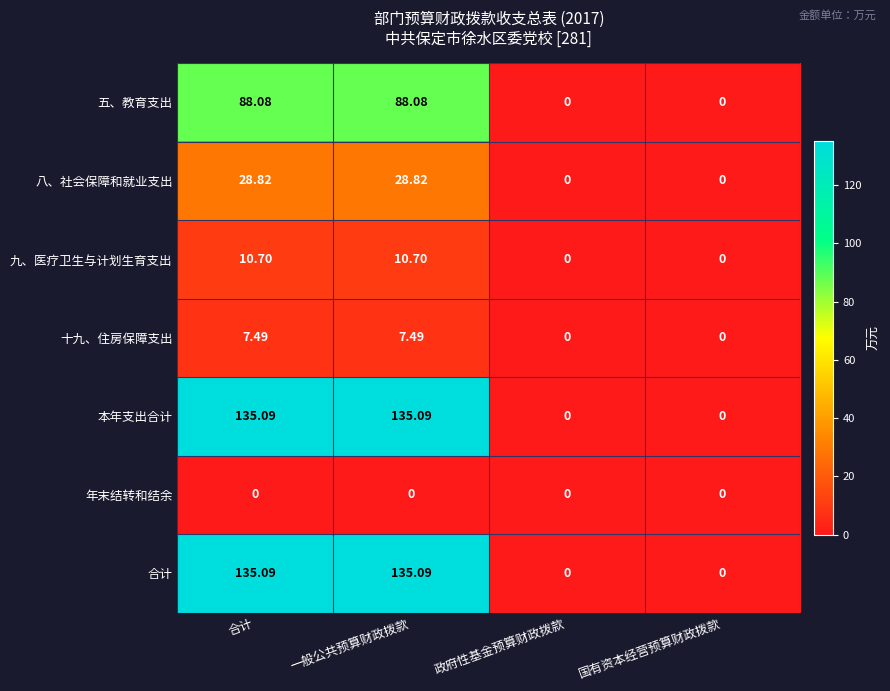

Is the value of 五、教育支出 at 一般公共预算财政拨款 greater than the value of 合计 at 一般公共预算财政拨款?

No